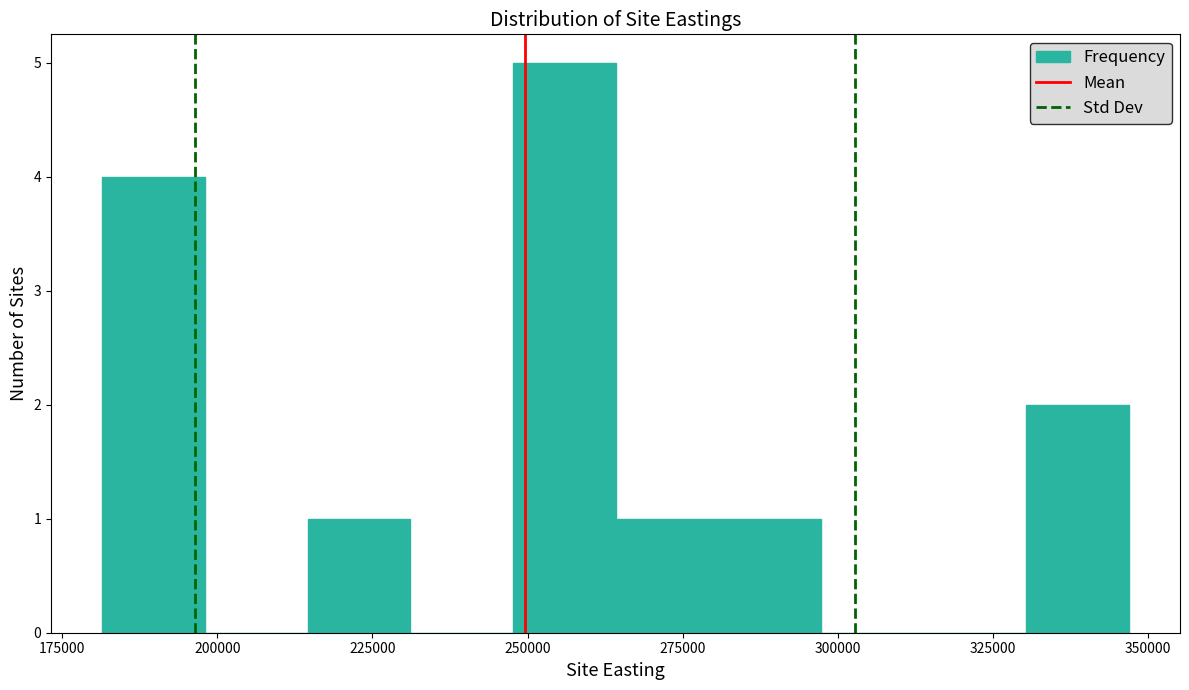

Read against the x-axis, roughly where is the centre of the tallest bar?

255000